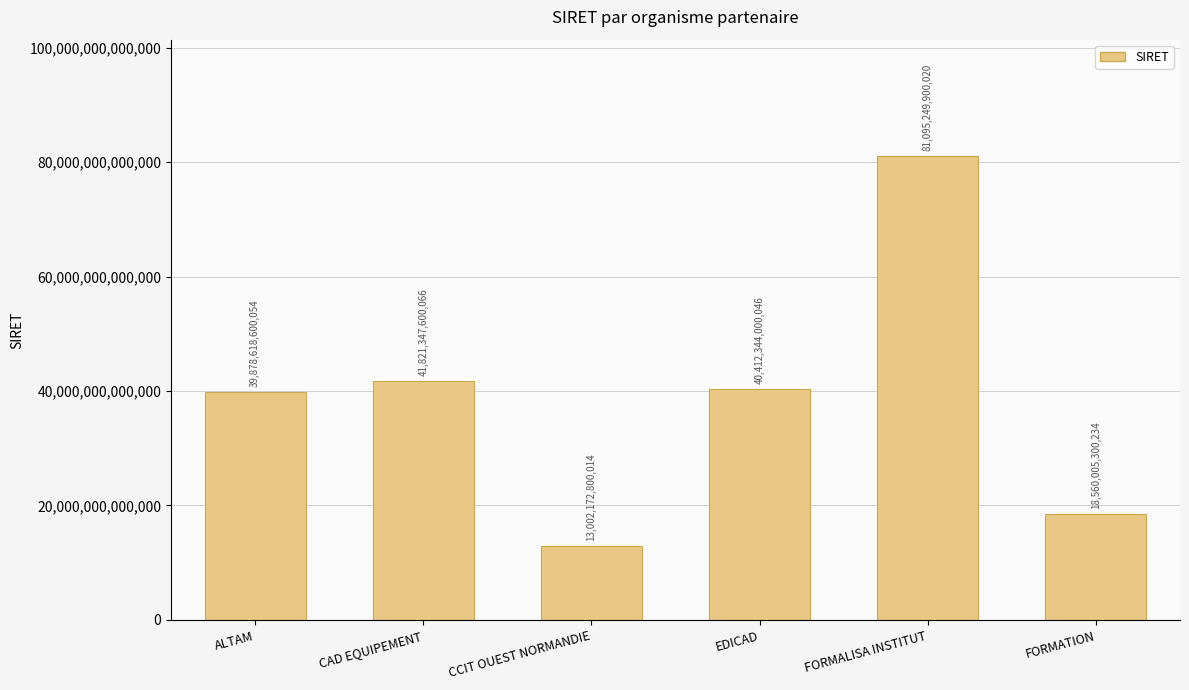

The chart shows a value of 10795200362594 at FORMATION. True or false?

False